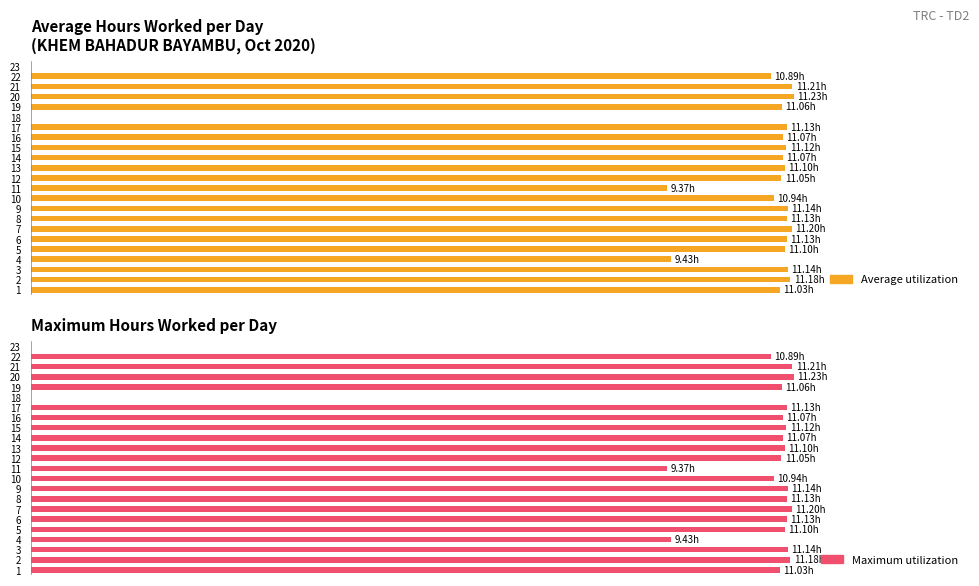

Is the value of Average utilization at 9 greater than the value of Maximum utilization at 23?

Yes